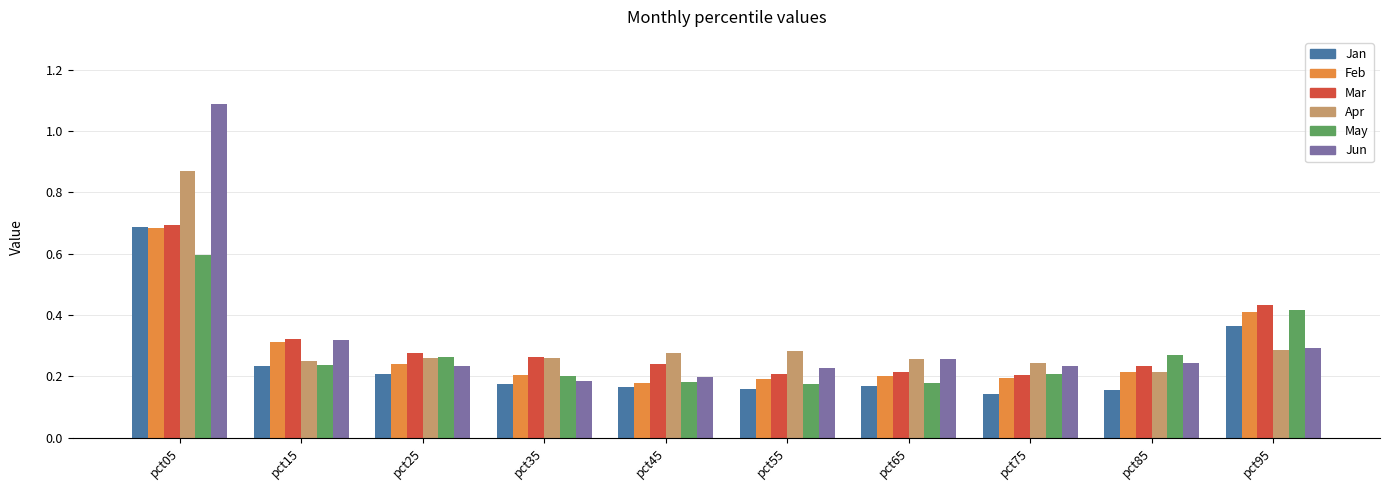

What are all the series names shown in the legend?

Jan, Feb, Mar, Apr, May, Jun